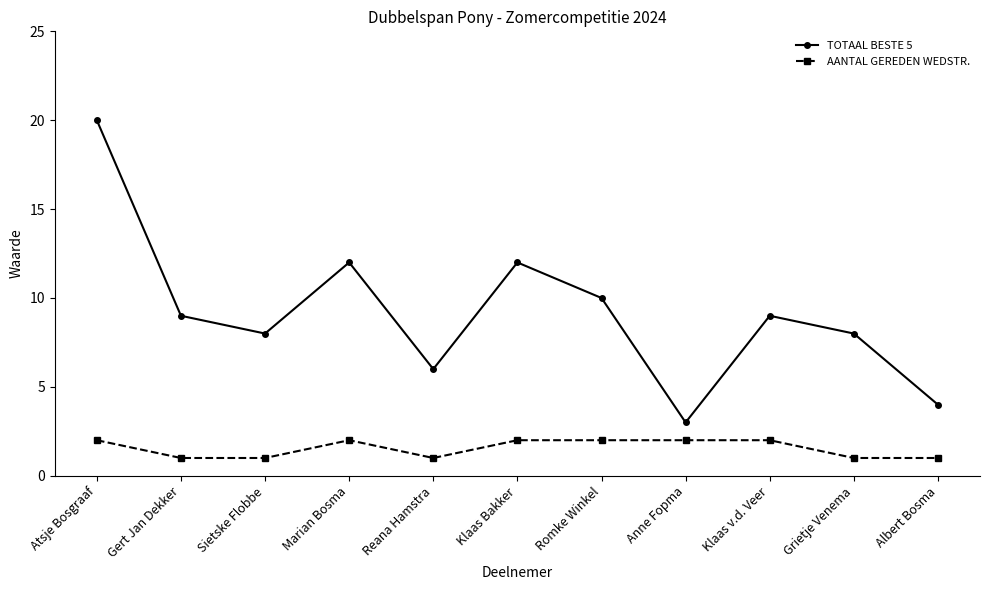

How many data points in AANTAL GEREDEN WEDSTR. are less than 2?

5